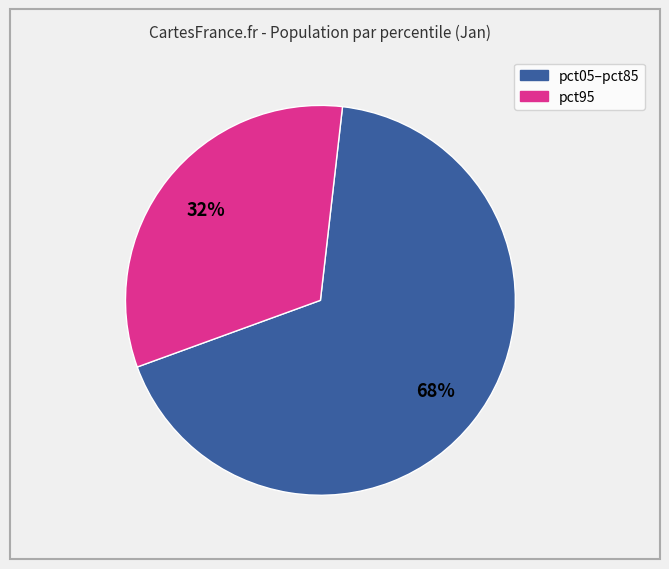

Is there any slice that represents more than half of the pie?

Yes